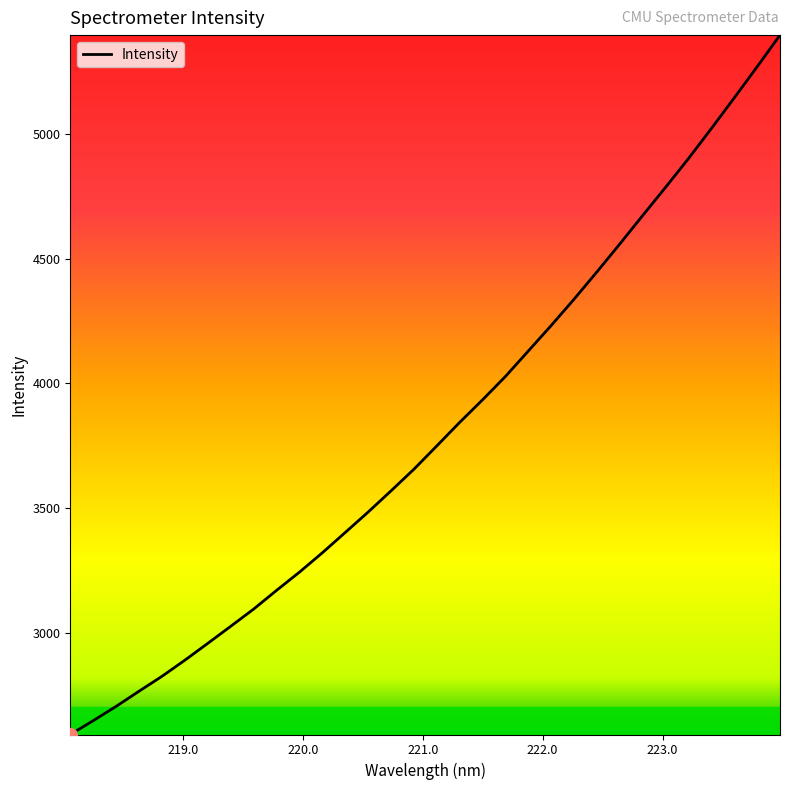

What is the greatest value displayed?

5396.3